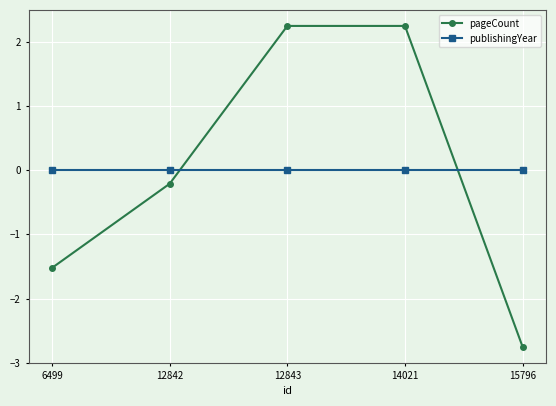

True or false: publishingYear and pageCount cross at least once.

True